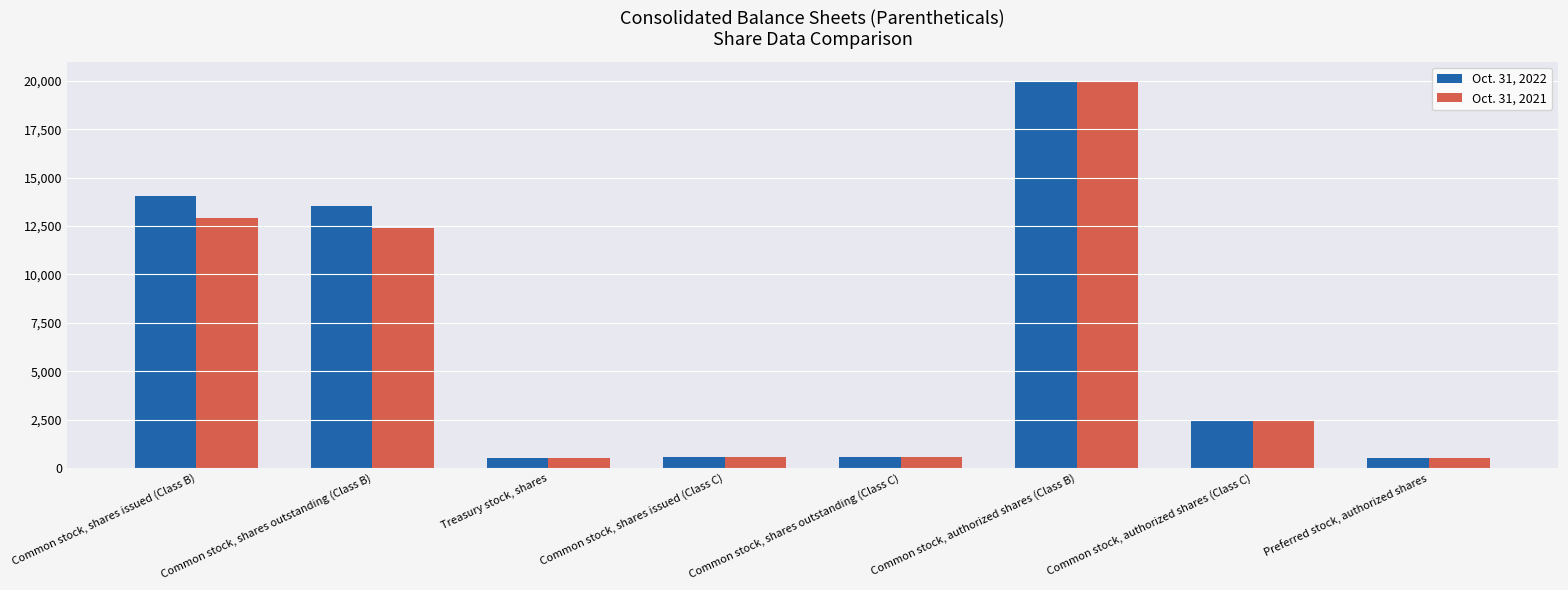

True or false: Oct. 31, 2022 has a value of 3328 at Common stock, authorized shares (Class C).

False